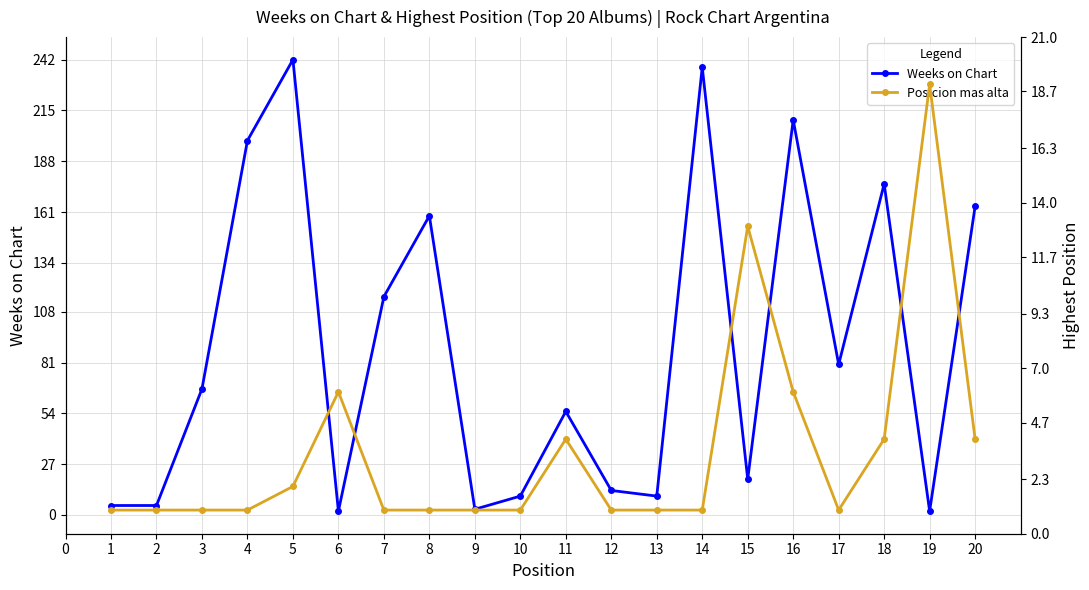

Does the chart display data point markers on the line(s)?

Yes